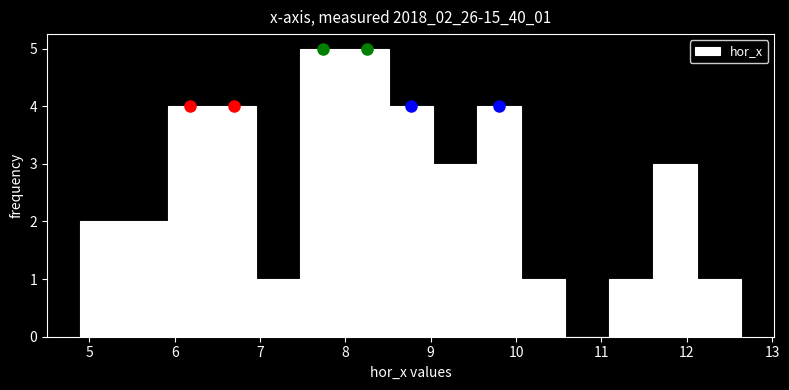

What is the height of the bar covering 9.5 to 10.1 on the x-axis? Neither the bar edges nor the heights are printed on the chart, so give them approximately, as read against the axes.

4